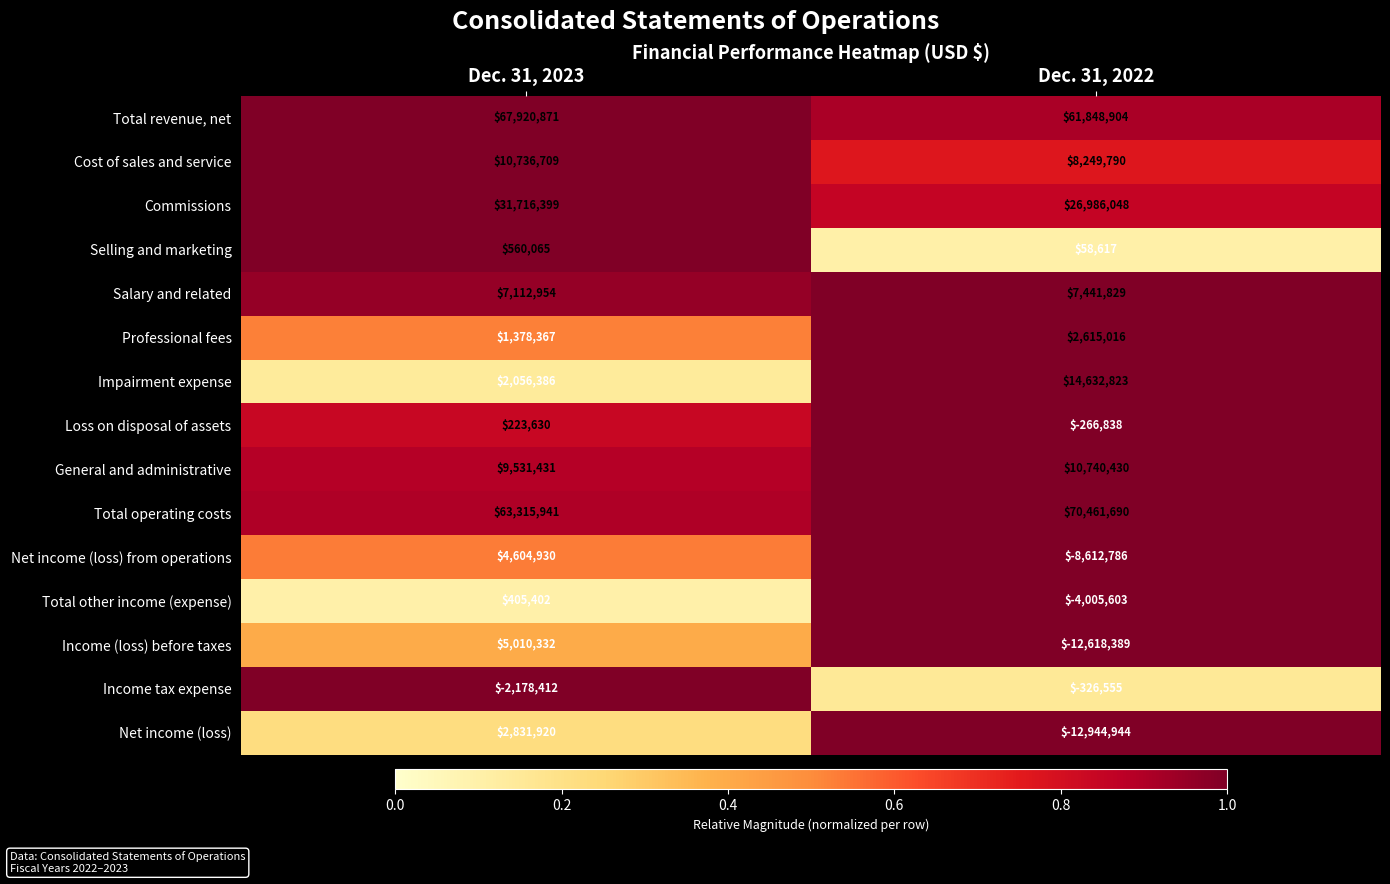

Which series has the largest range (max minus min)?

Income (loss) before taxes